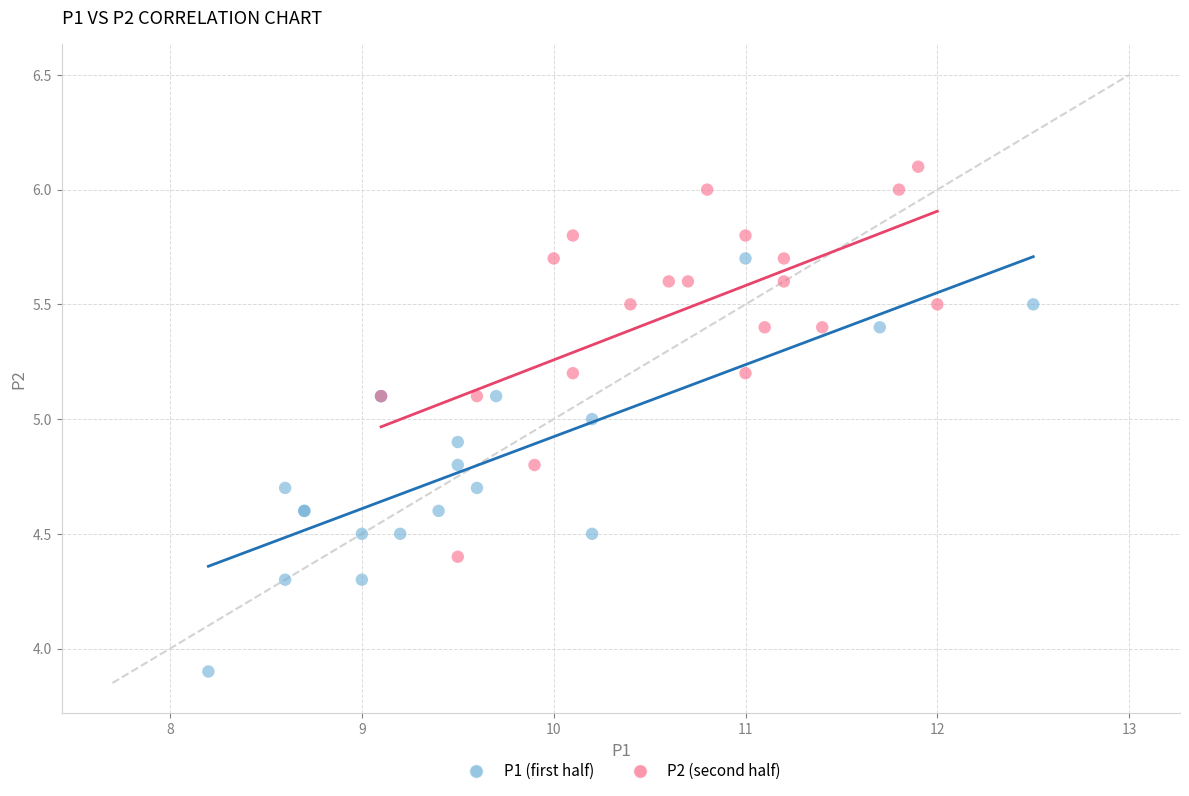

Which series reaches the minimum Y coordinate?

P1 (first half)